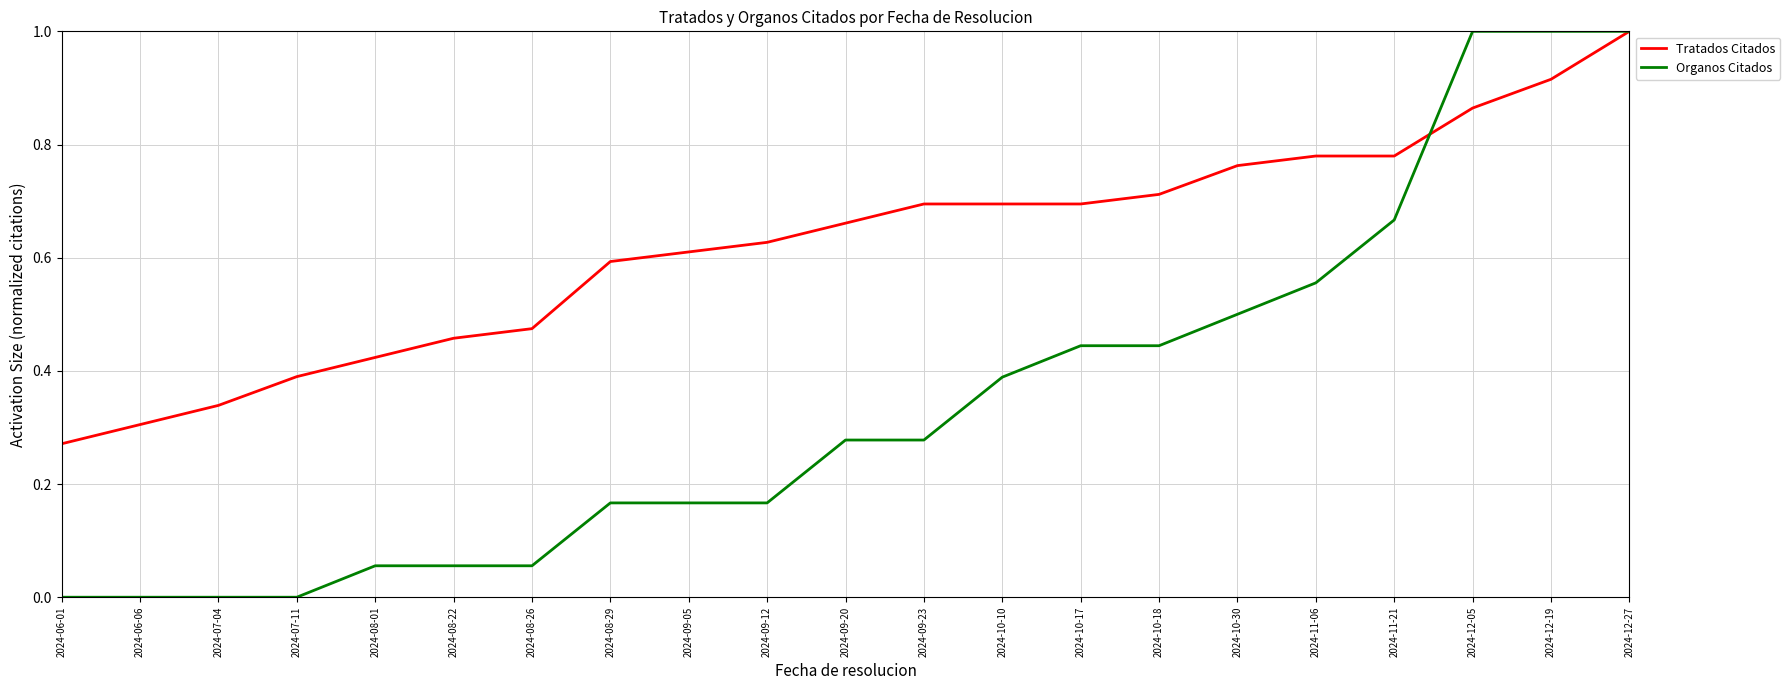

What is the sum of the Tratados Citados values at 2024-09-20 and 2024-06-06?

1.0